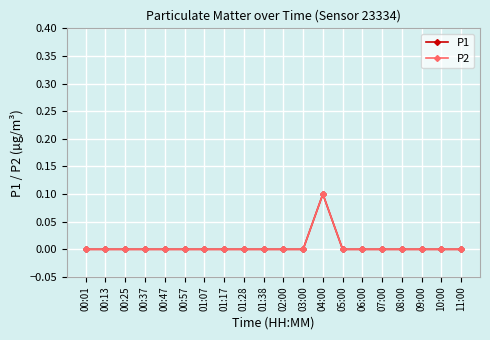

What is the label of the 9th point from the right?

03:00